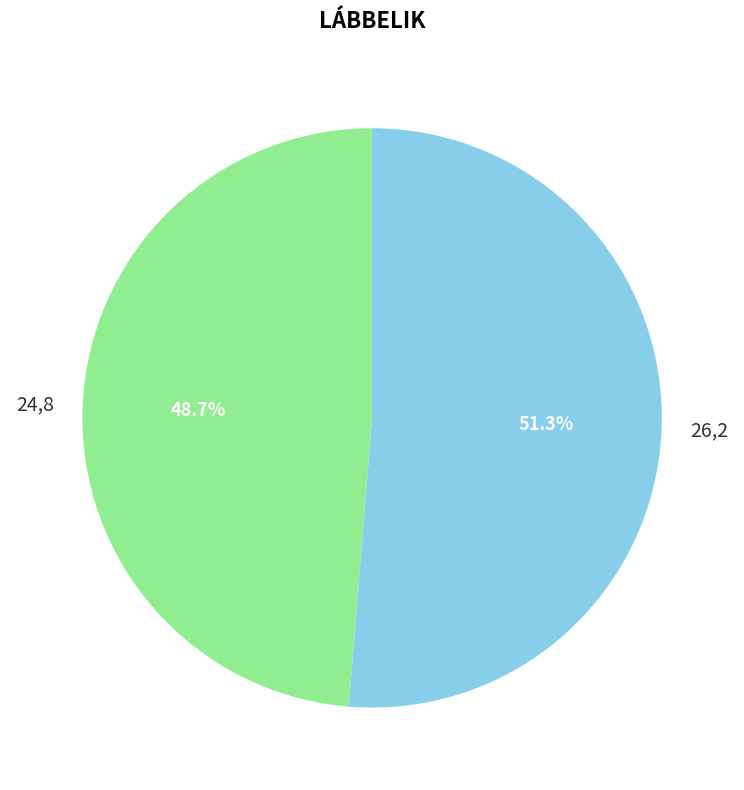

What percentage is NOT represented by 24,8?

51.3%